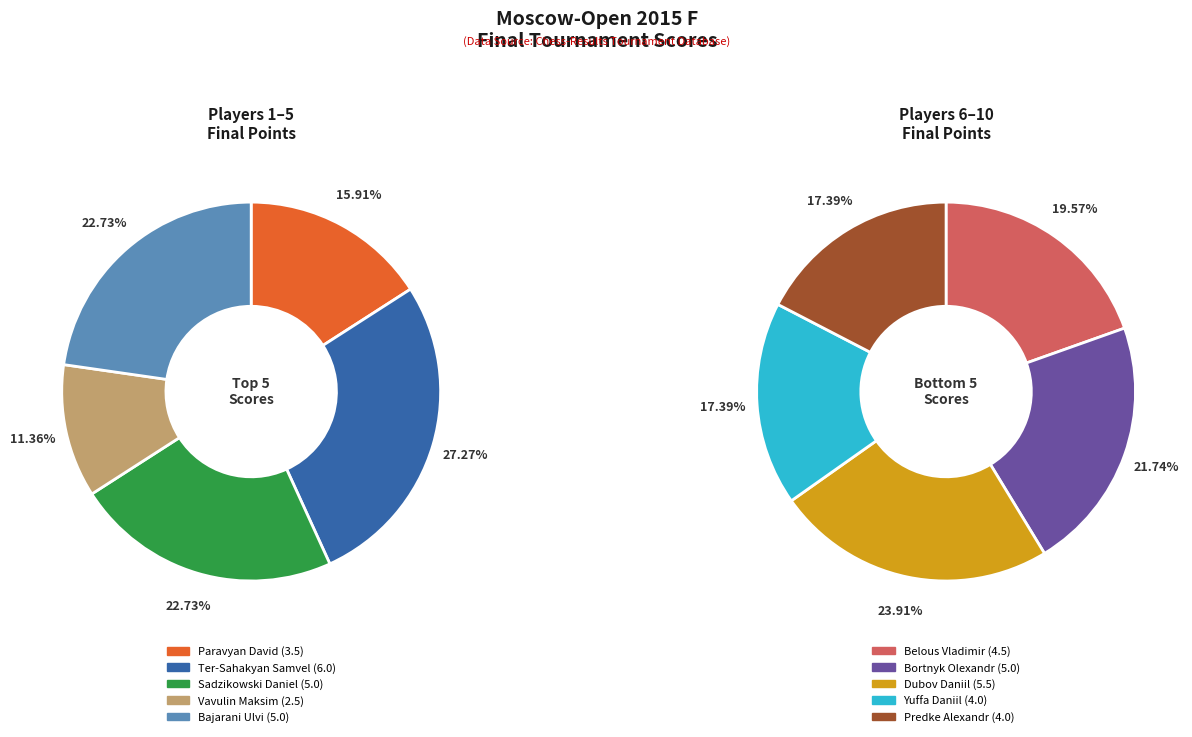

What is the ratio of the value at Bajarani Ulvi to the value at Bortnyk Olexandr?

1.0